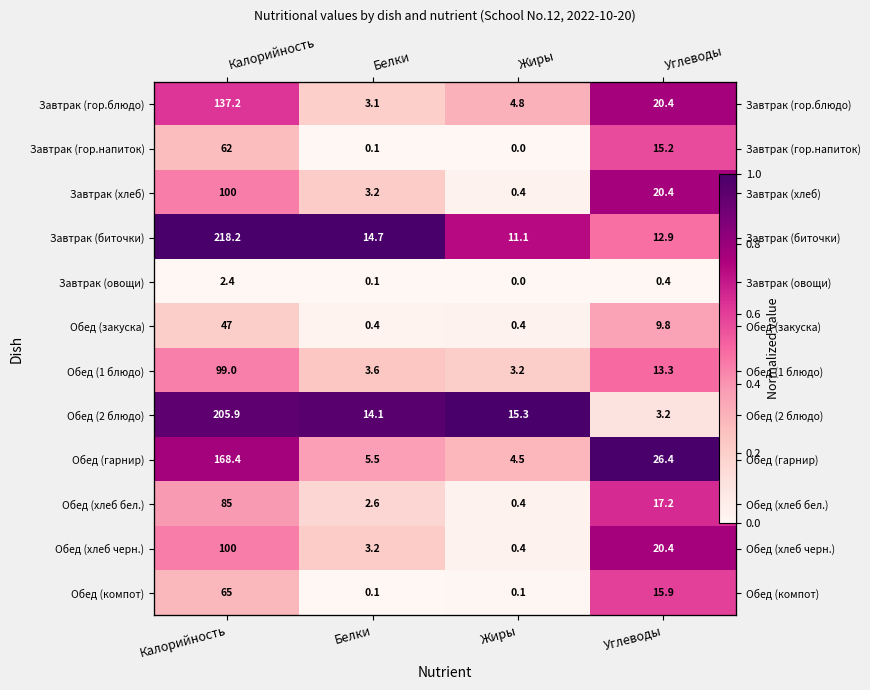

Which has a higher value, Жиры or Углеводы?

Углеводы